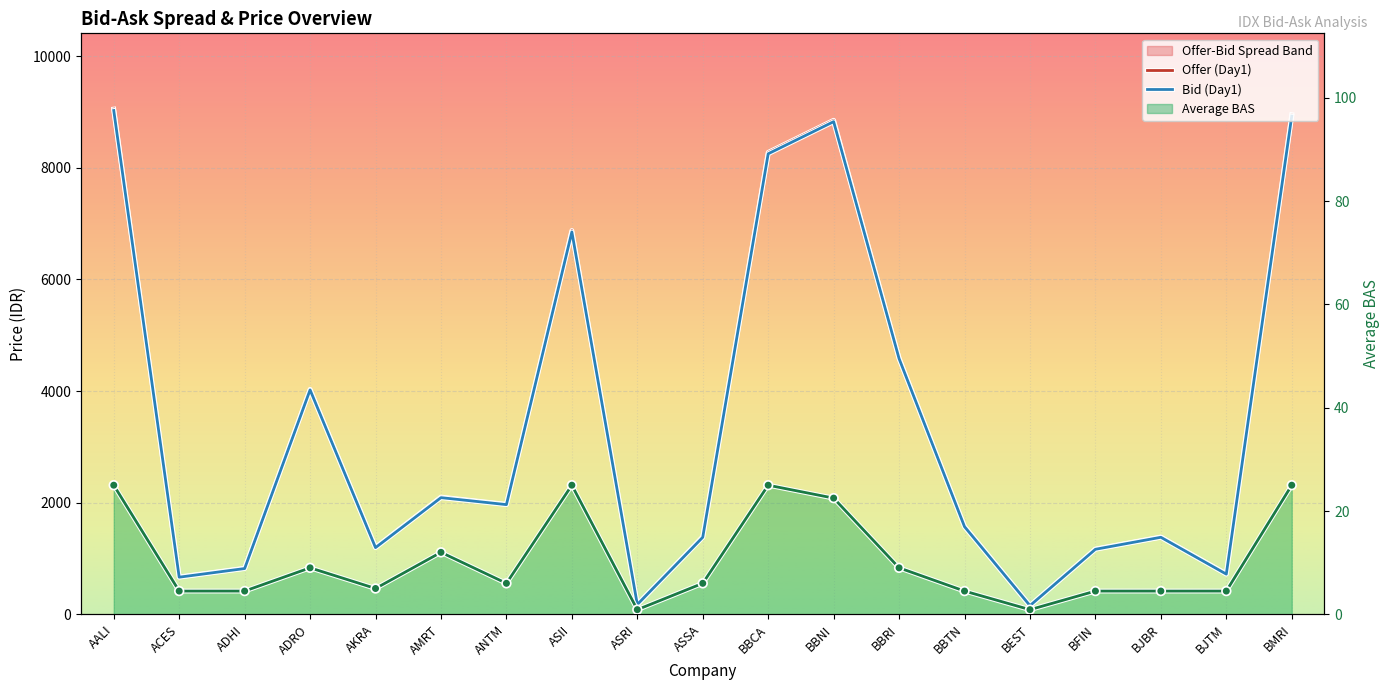

At which category does Average BAS reach its first local valley?

AKRA